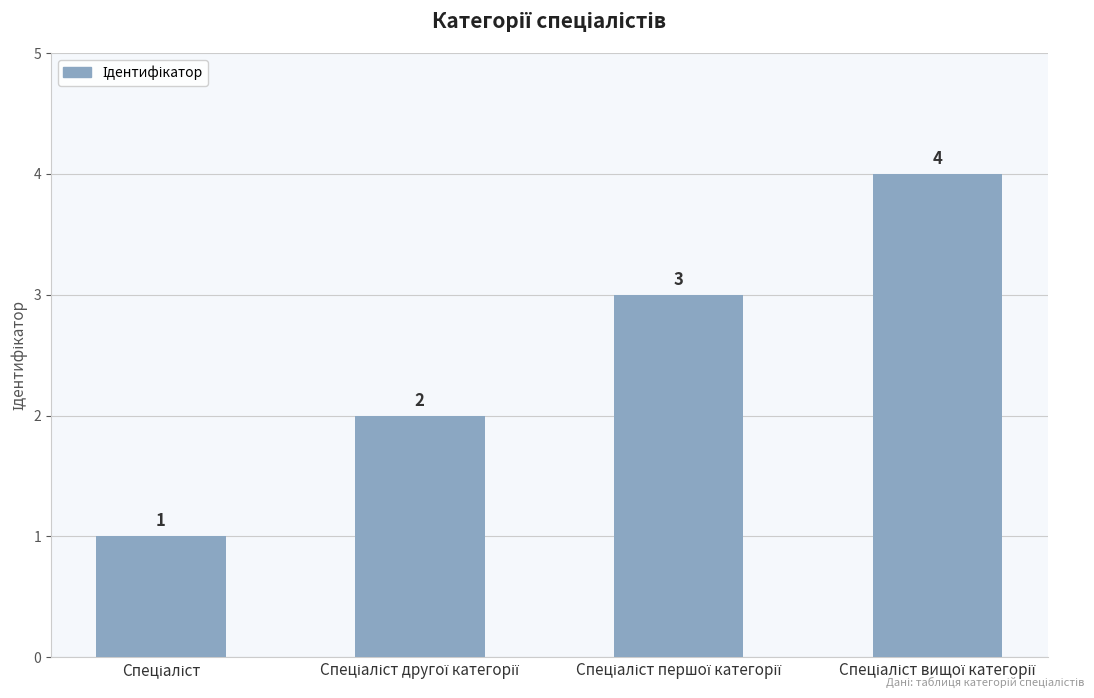

How many data points does each series have?

4